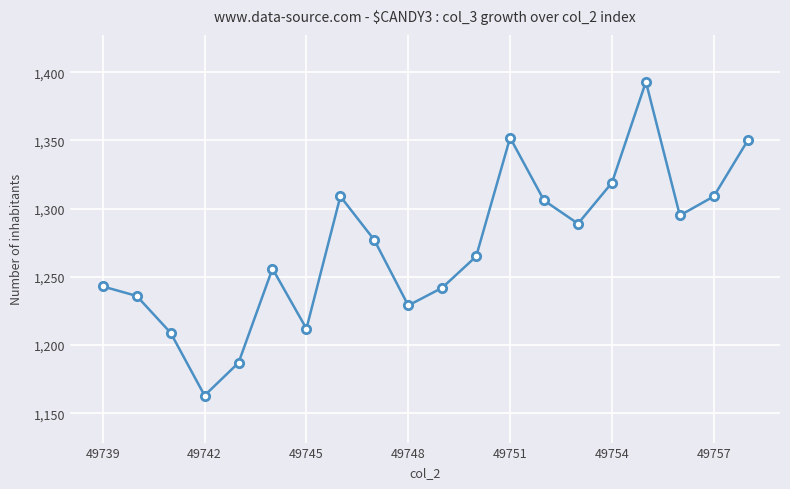

What is the value of the 6th point from the left?

1256